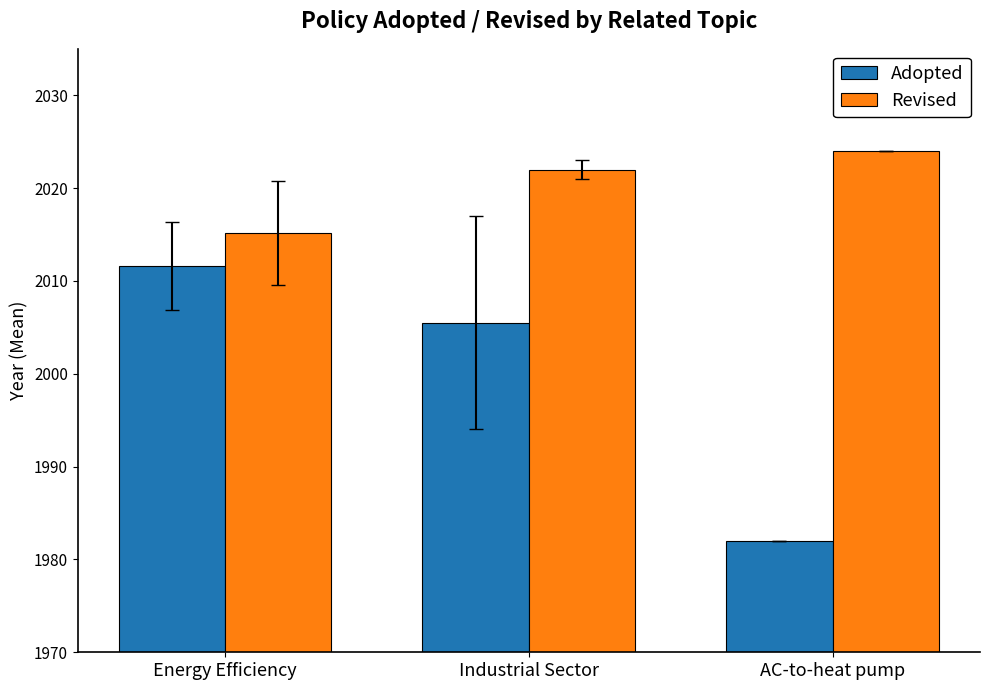

What is the smallest value displayed?

1982.0